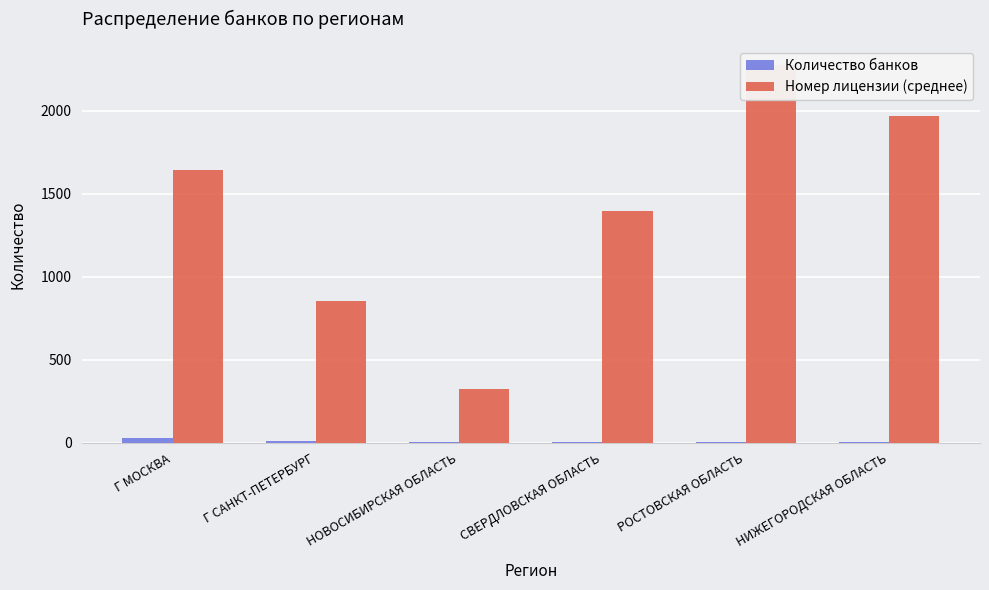

What is the highest value of the Номер лицензии (среднее) series?

2275